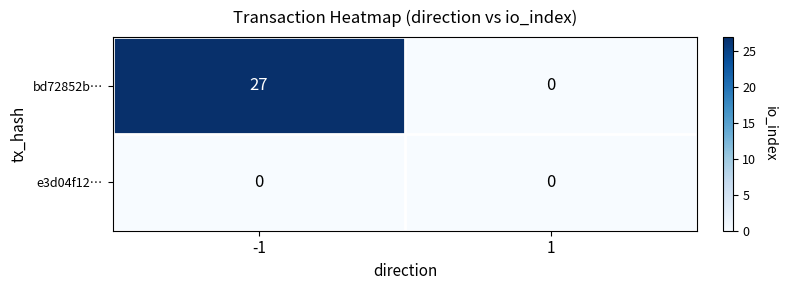

True or false: bd72852b… has a value of 11 at 1.

False